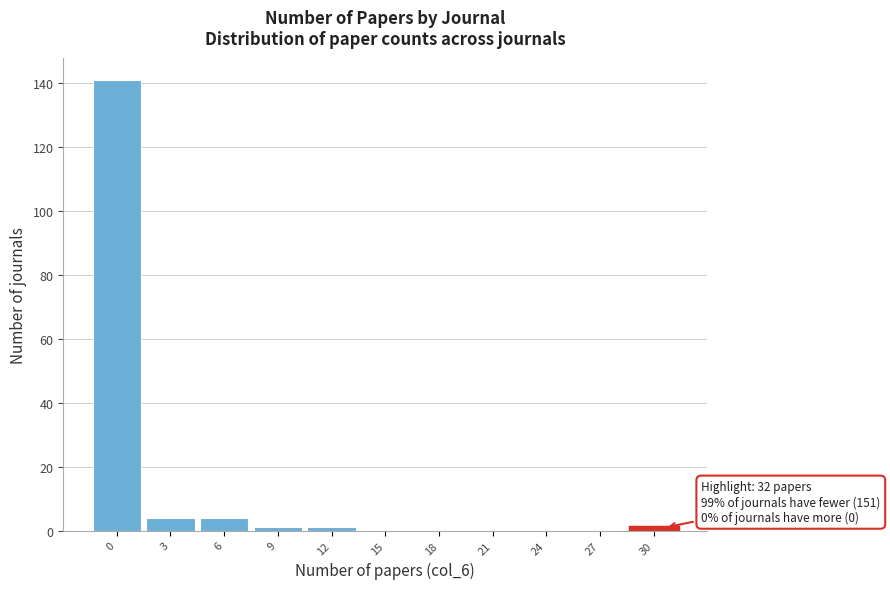

Reading left to right, what are all the values shown in this chart?

0=141	3=4	6=4	9=1	12=1	15=0	18=0	21=0	24=0	27=0	30=1